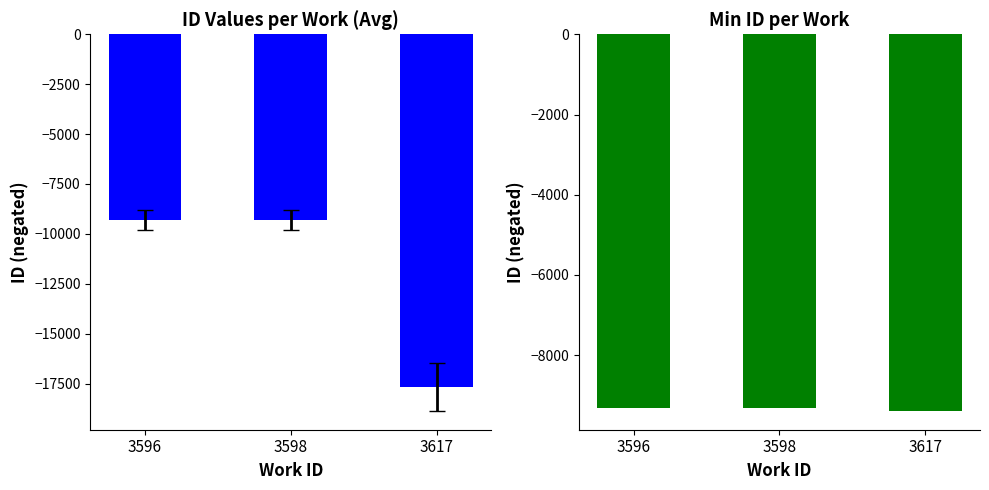

At which label is Min ID closest to -9354?

3598